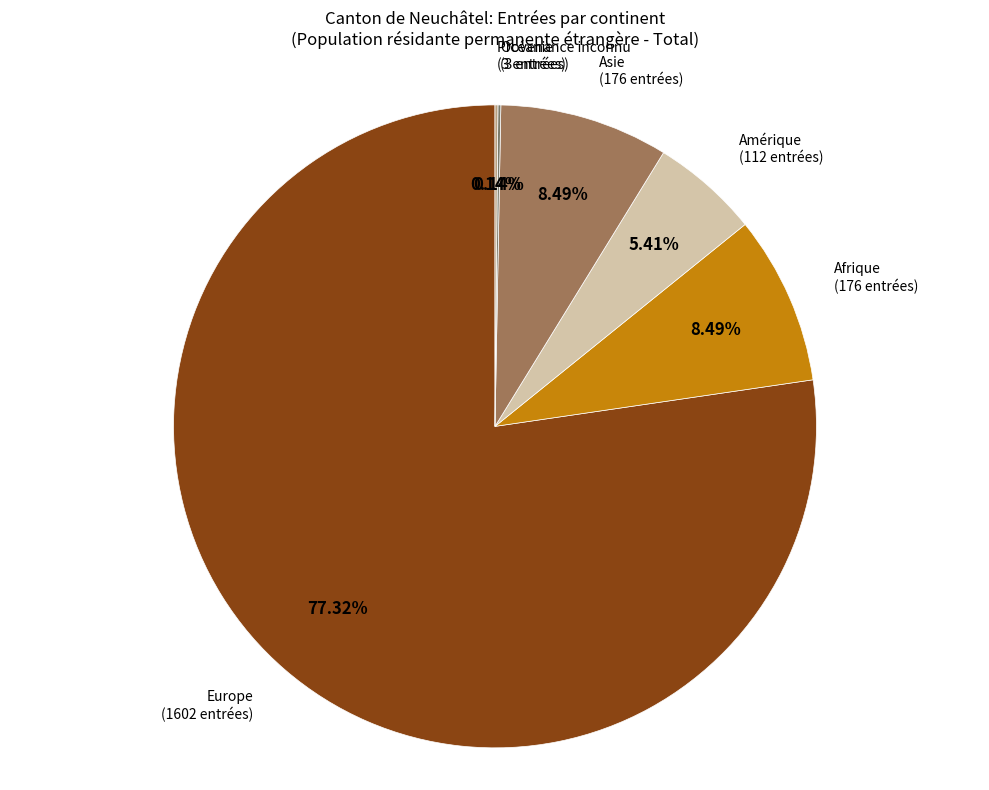

What is the largest slice in the pie chart?

Europe